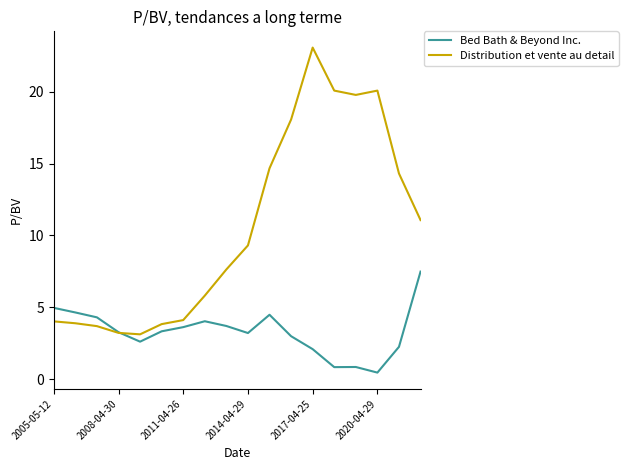

Which series has the largest total across all categories?

Distribution et vente au detail